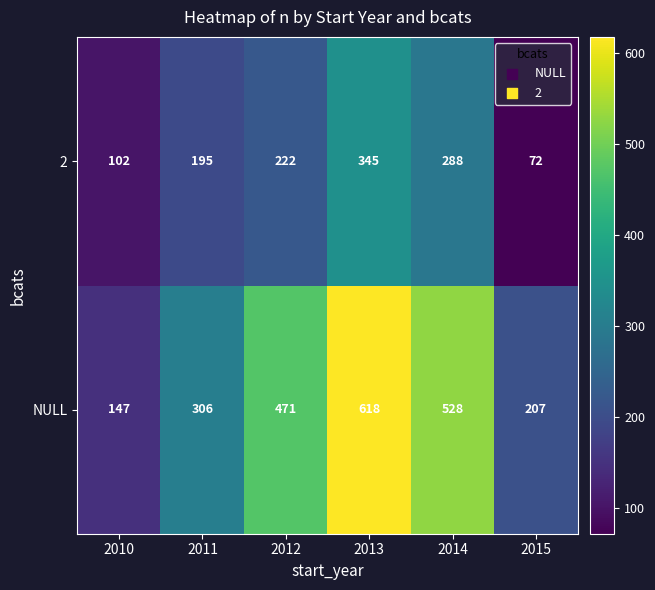

At 2011, list the series in order from largest to smallest.

NULL, 2